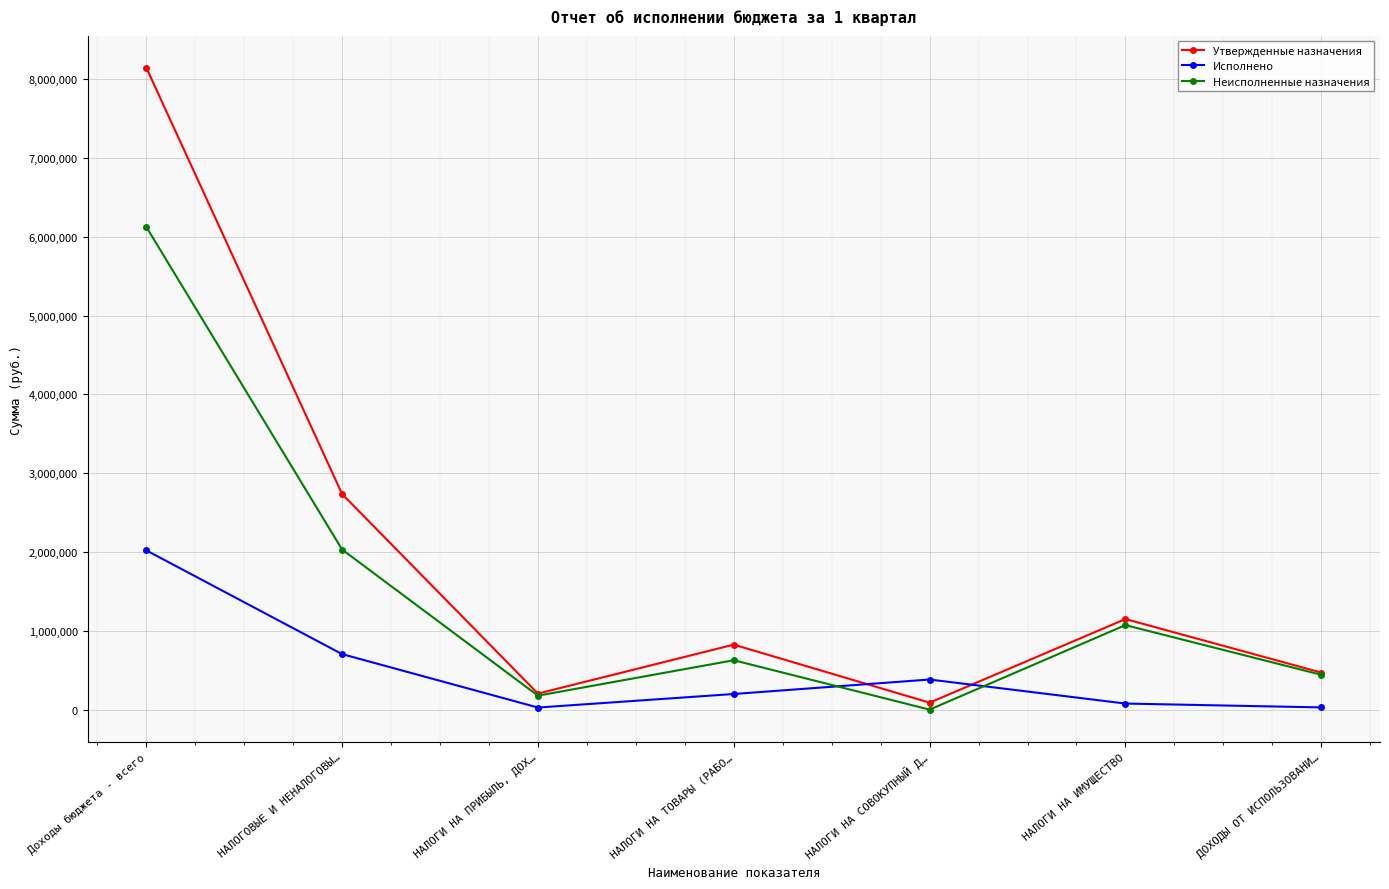

Which series has the widest spread of values?

Утвержденные назначения